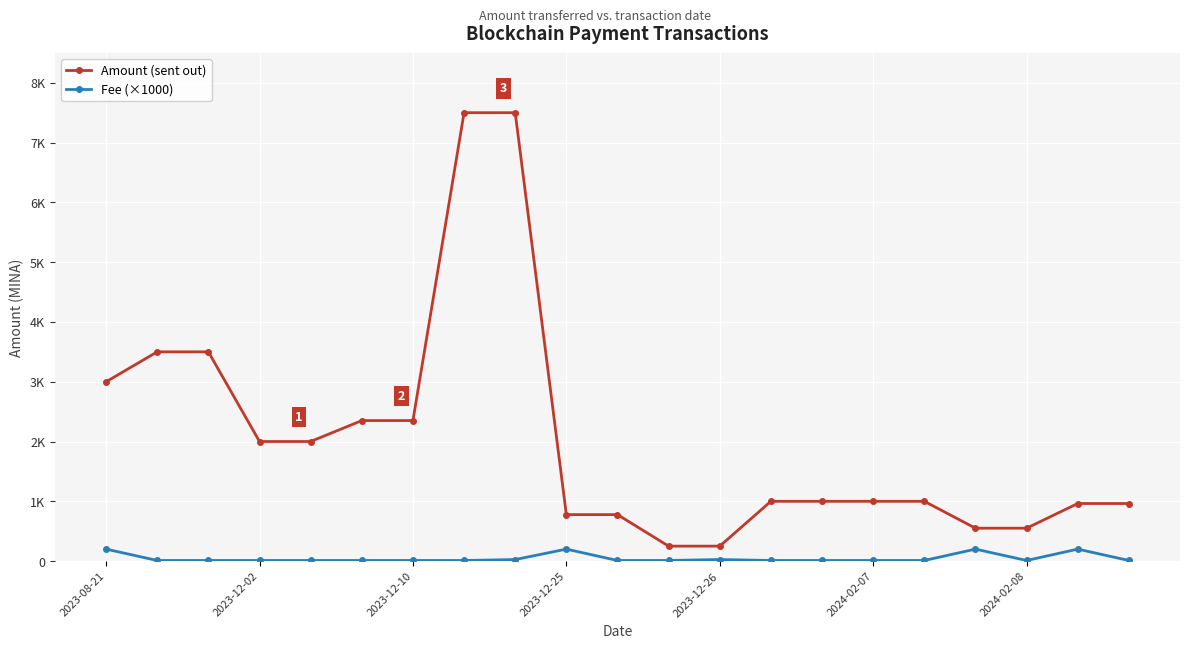

What is the lowest value of the Fee (×1000) series?

10.0